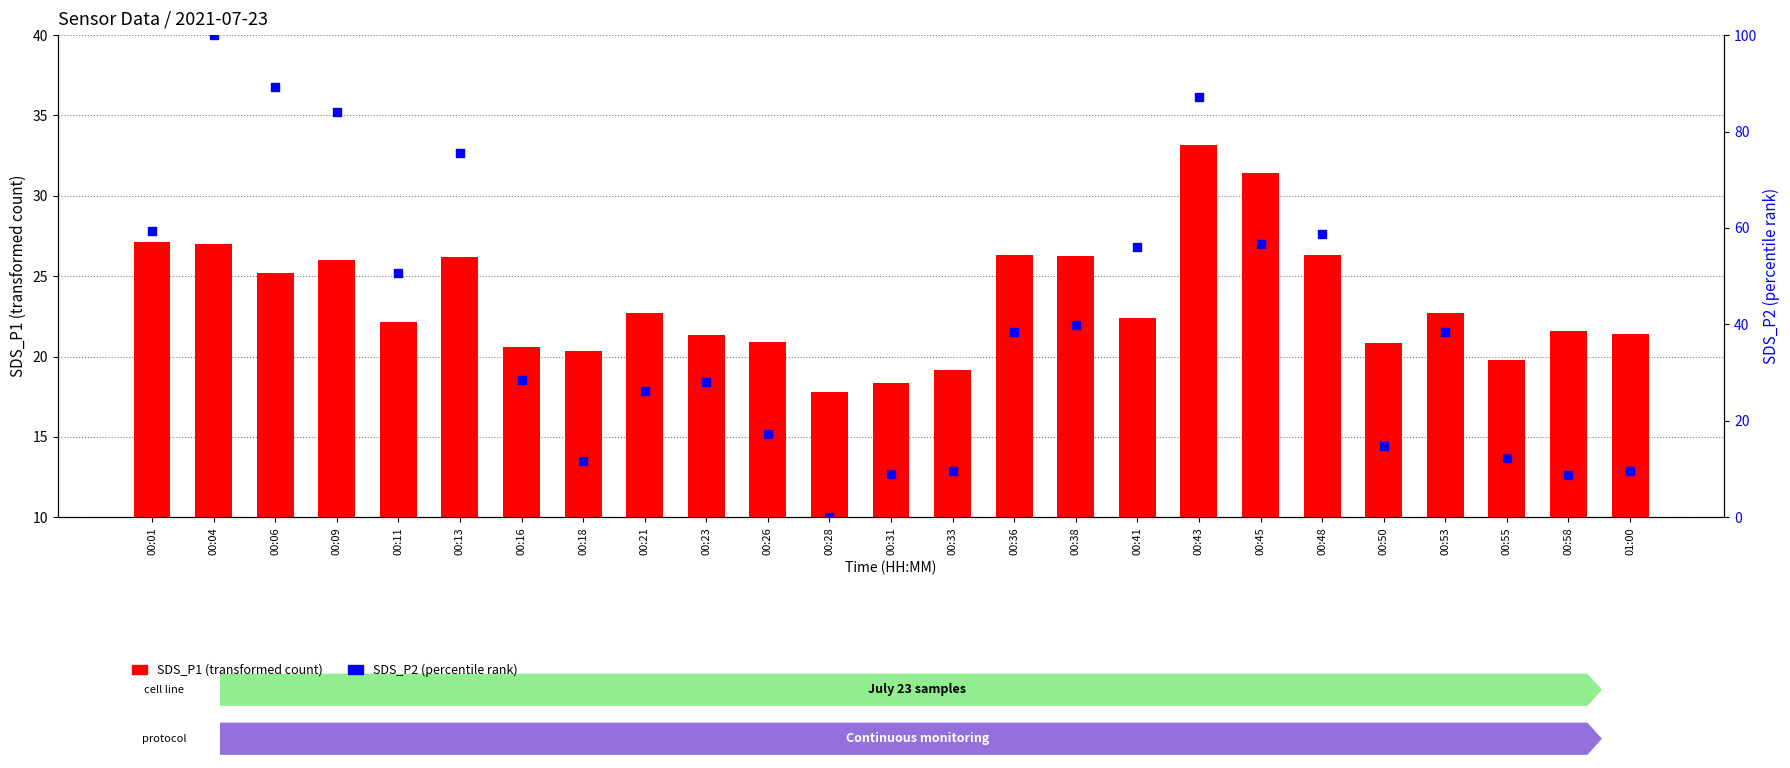

At how many categories does at least one series exceed 24?

16